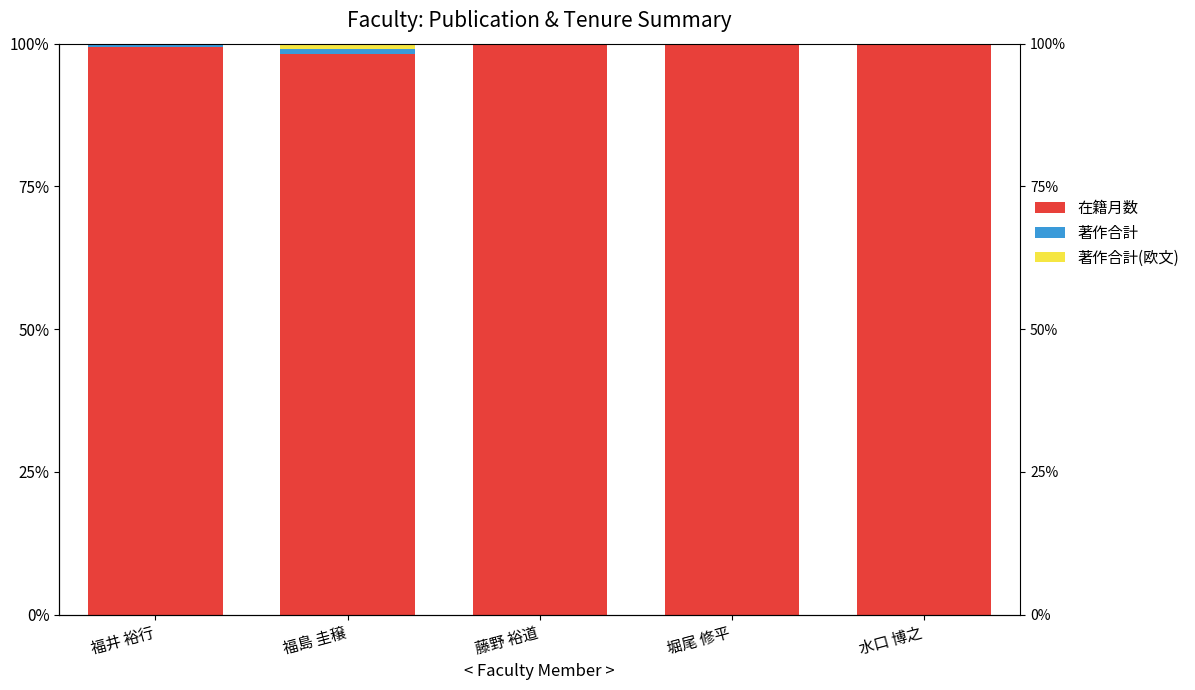

What is the spread (max minus min) of values at 水口 博之?

100.0